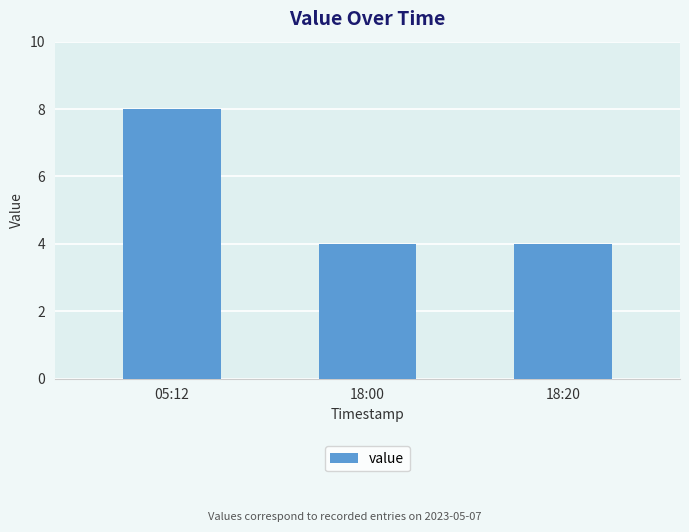

The value at 18:20 is 4. True or false?

True